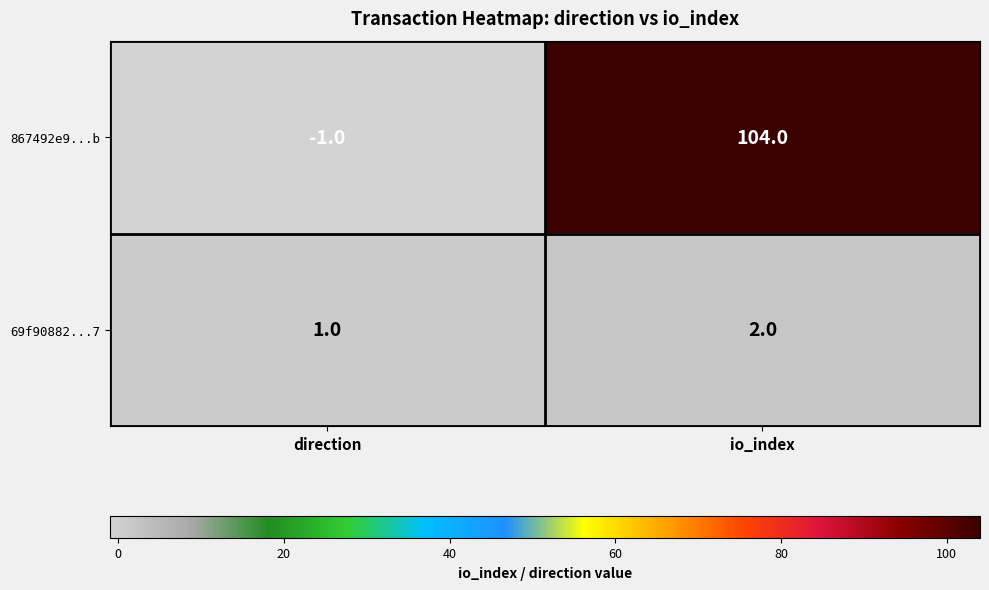

Which series has the largest total across all categories?

867492e9...b